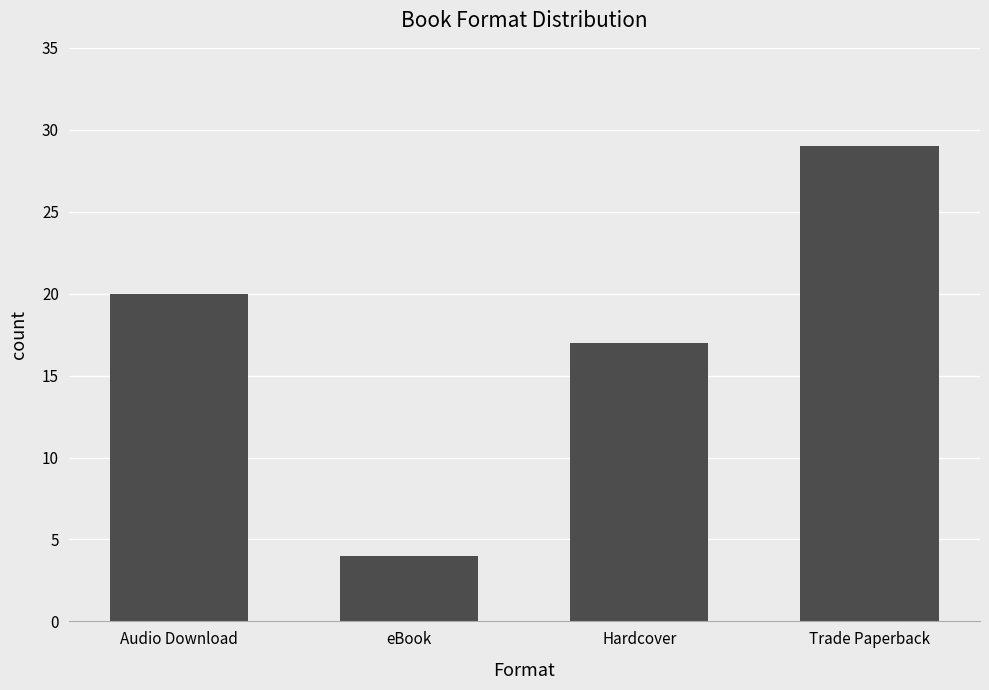

What is the minimum value shown in the chart?

4